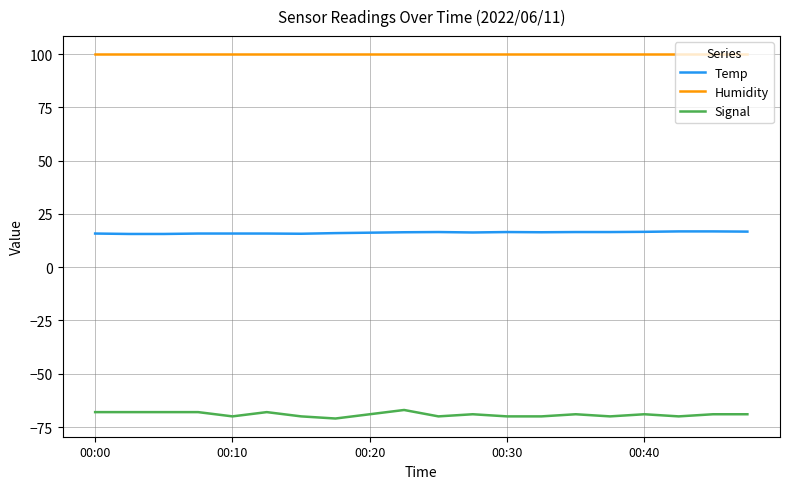

What are all the series names shown in the legend?

Temp, Humidity, Signal